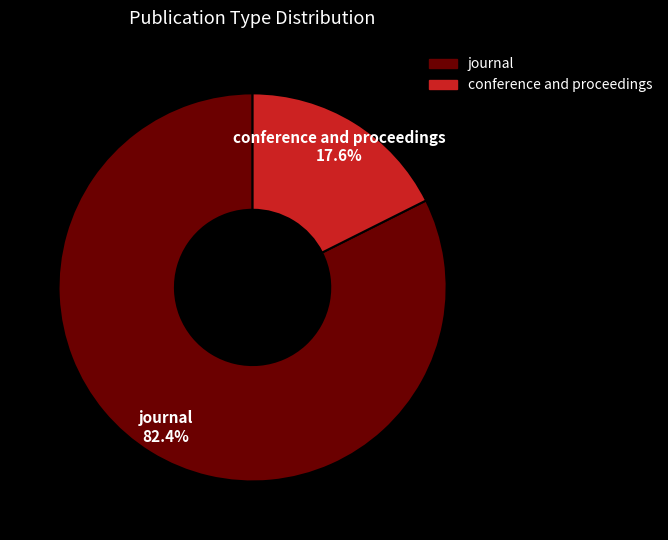

How many slices are in this pie chart?

2